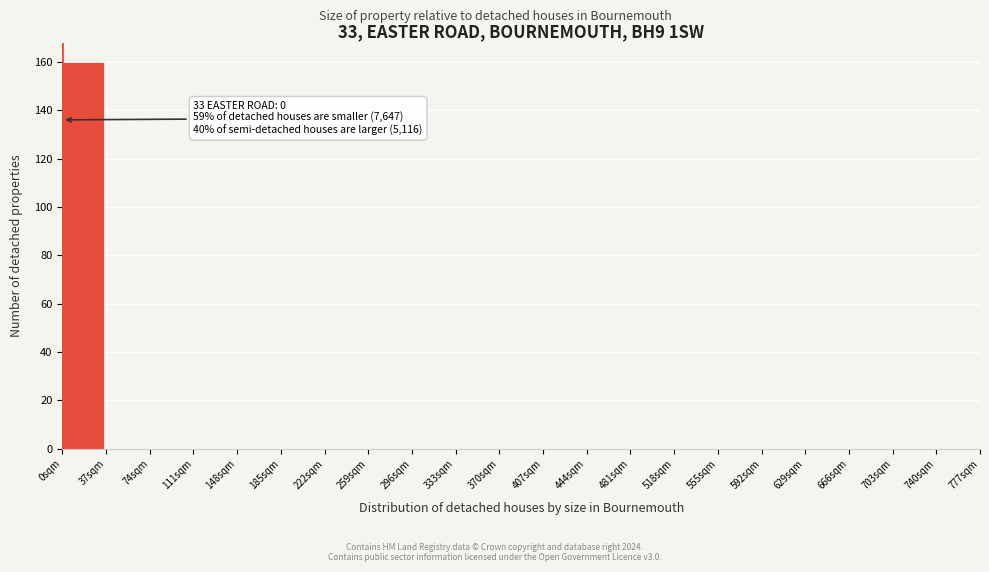

Which range on the x-axis has the tallest bar?

0 to 37